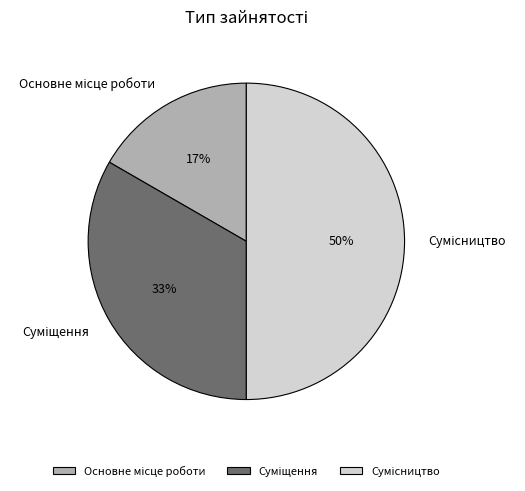

To the nearest percent, what is the average slice percentage?

33%